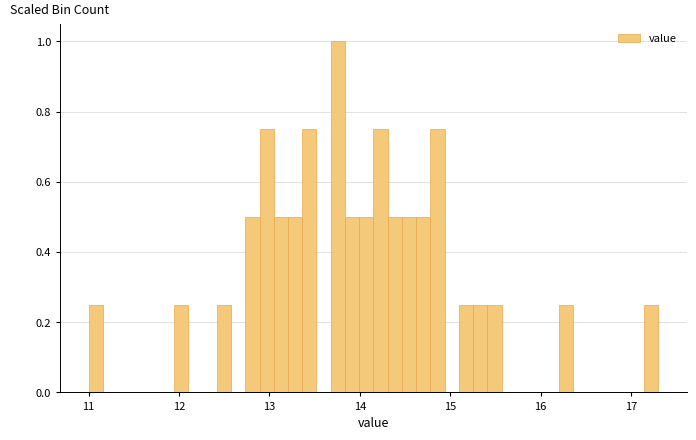

Read against the x-axis, roughly where is the centre of the tallest bar?

13.8